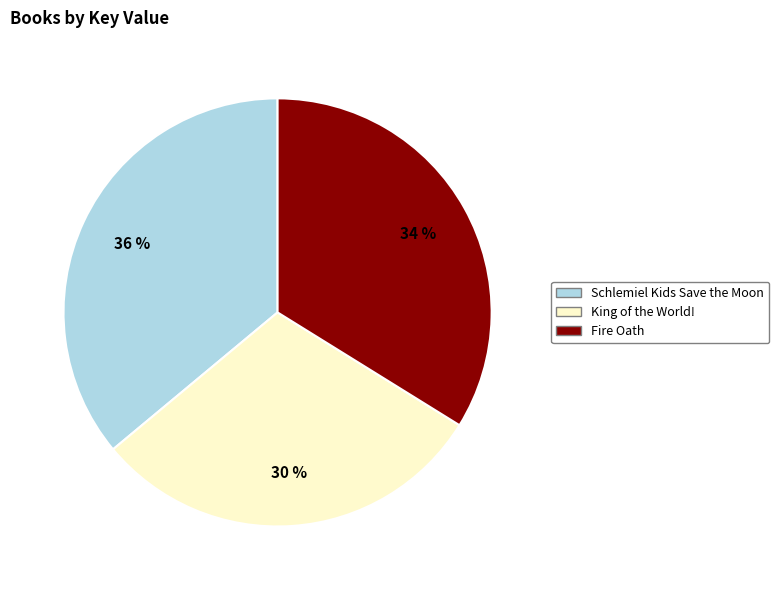

The Schlemiel Kids Save the Moon slice represents 36% of the pie. True or false?

True